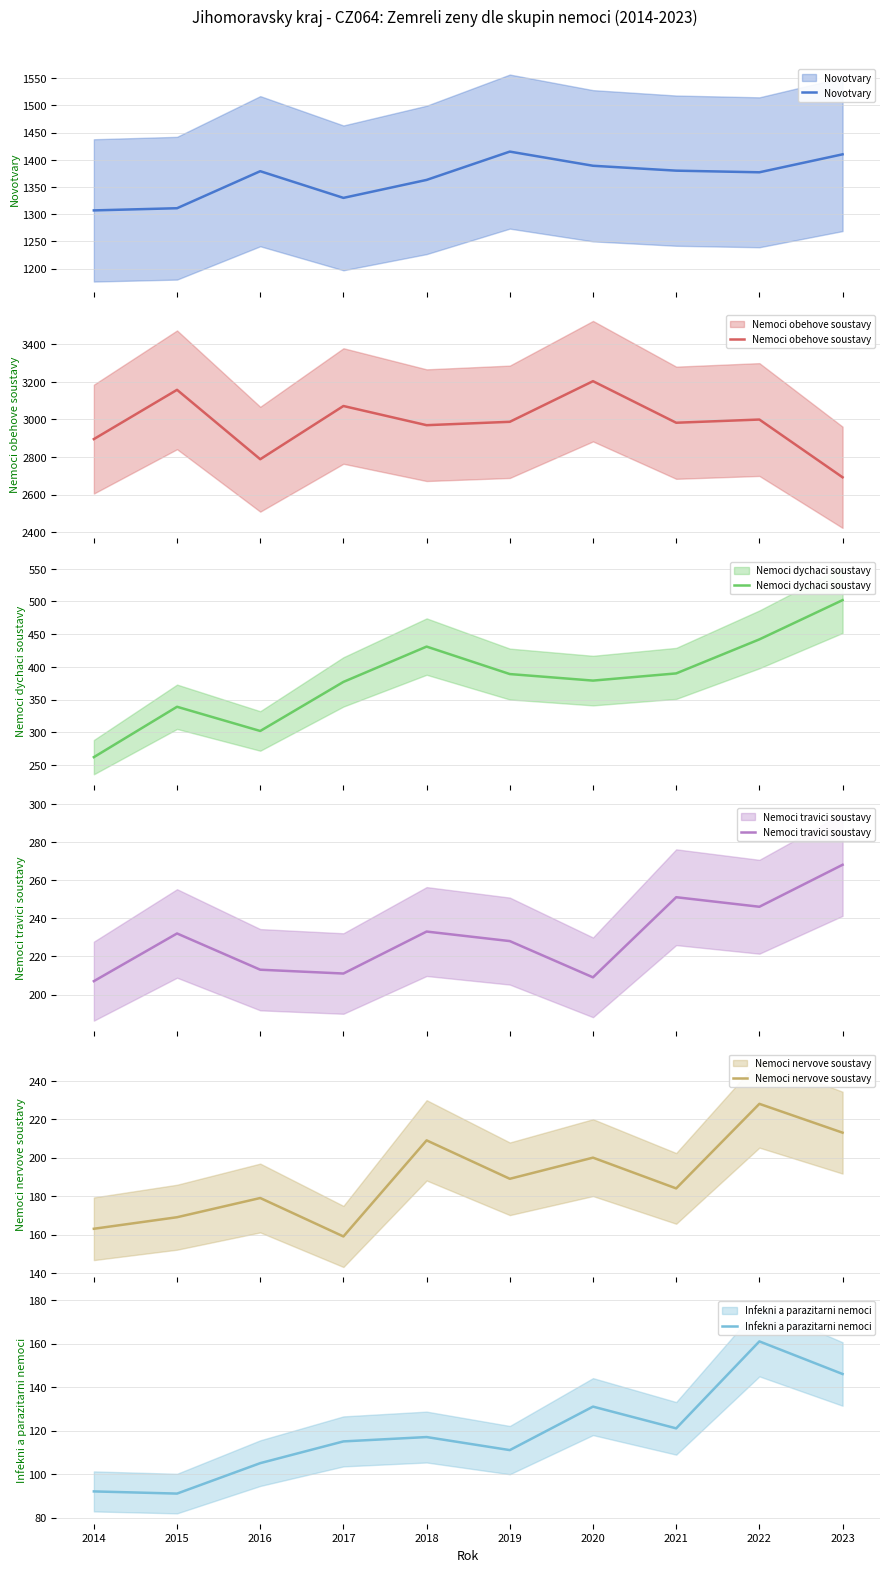

Rank the categories by Nemoci travici soustavy value from highest to lowest.

2023, 2021, 2022, 2018, 2015, 2019, 2016, 2017, 2020, 2014